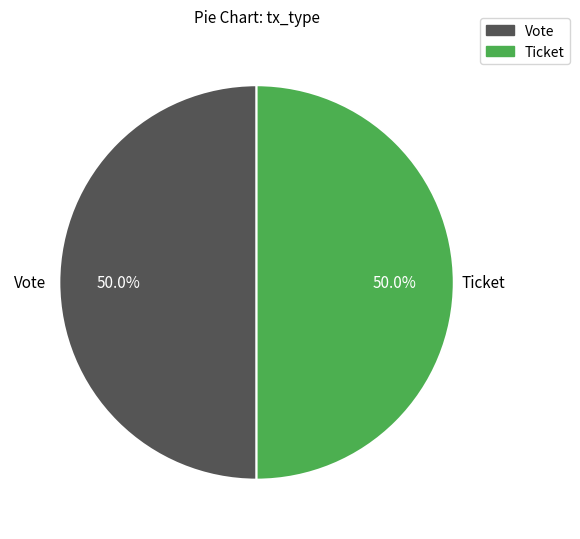

How many slices are in this pie chart?

2